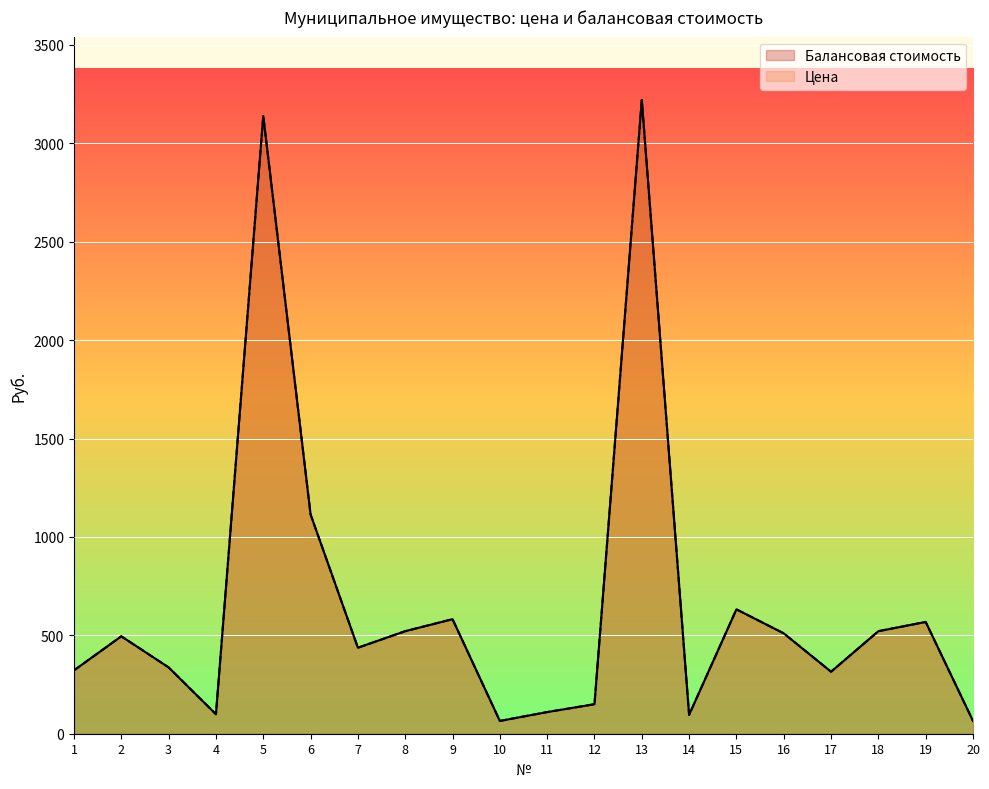

List the series in order of their peak value, lowest first.

Балансовая стоимость, Цена